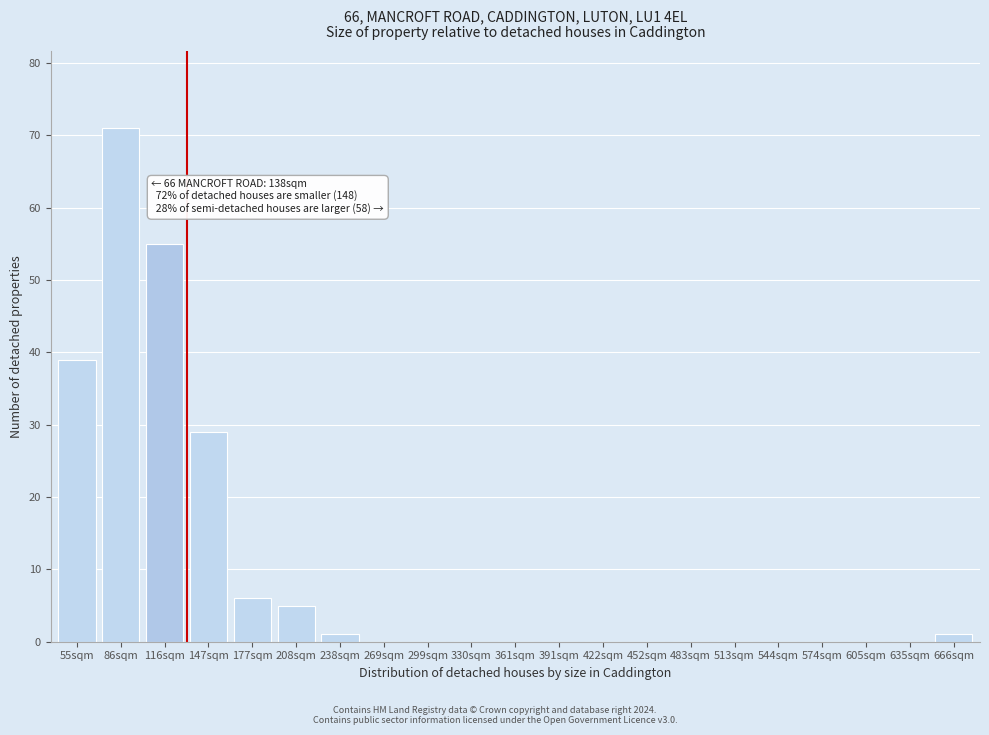

What is the change in value from 86sqm to 208sqm?

-66